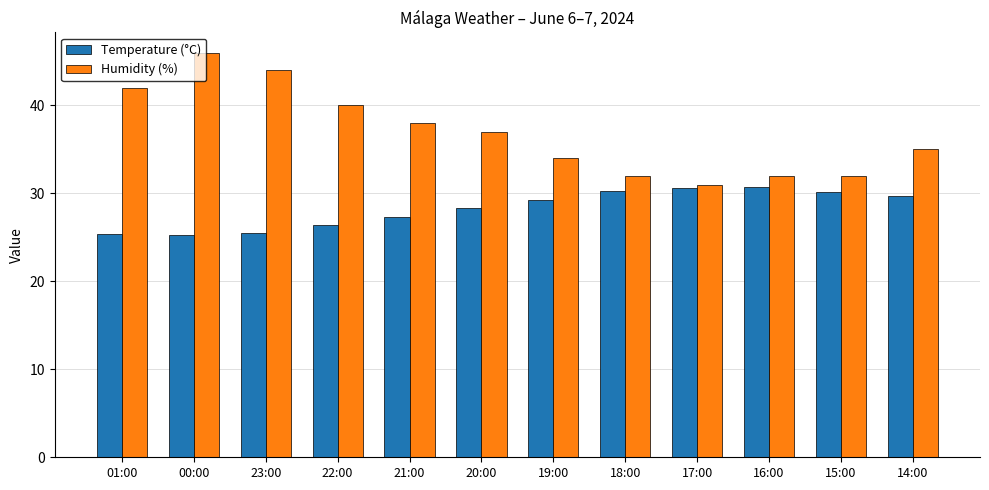

How many data points in Temperature (°C) are above 29?

6